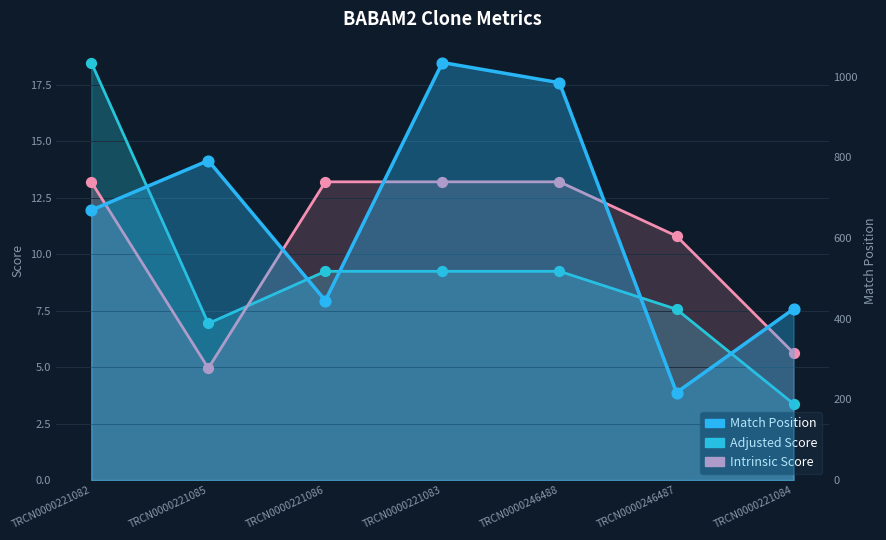

Which series has the largest total across all categories?

Match Position